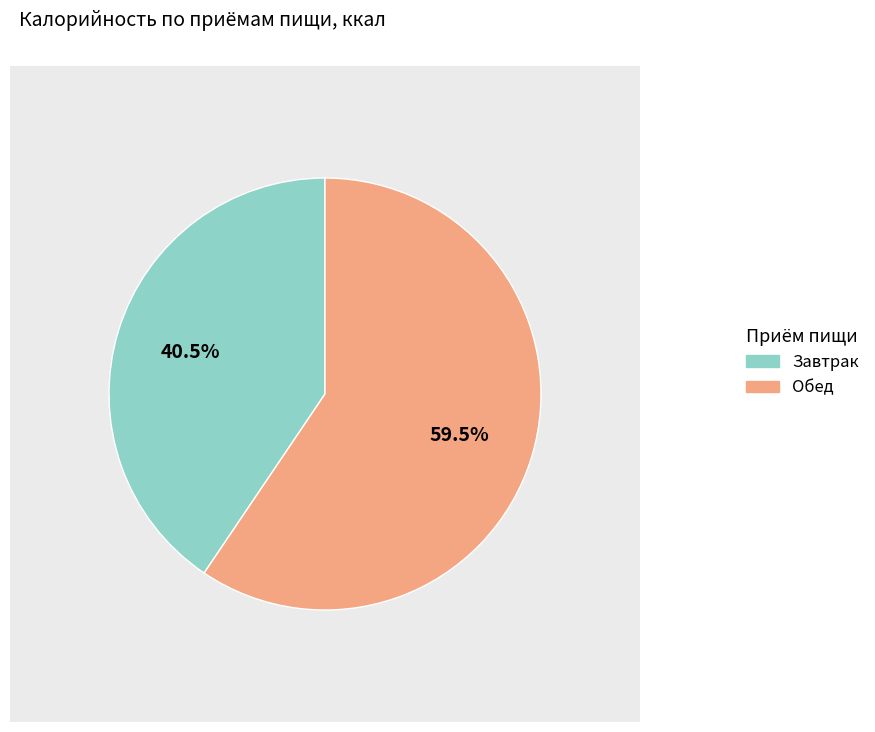

What portion of the pie excludes Завтрак?

59.5%